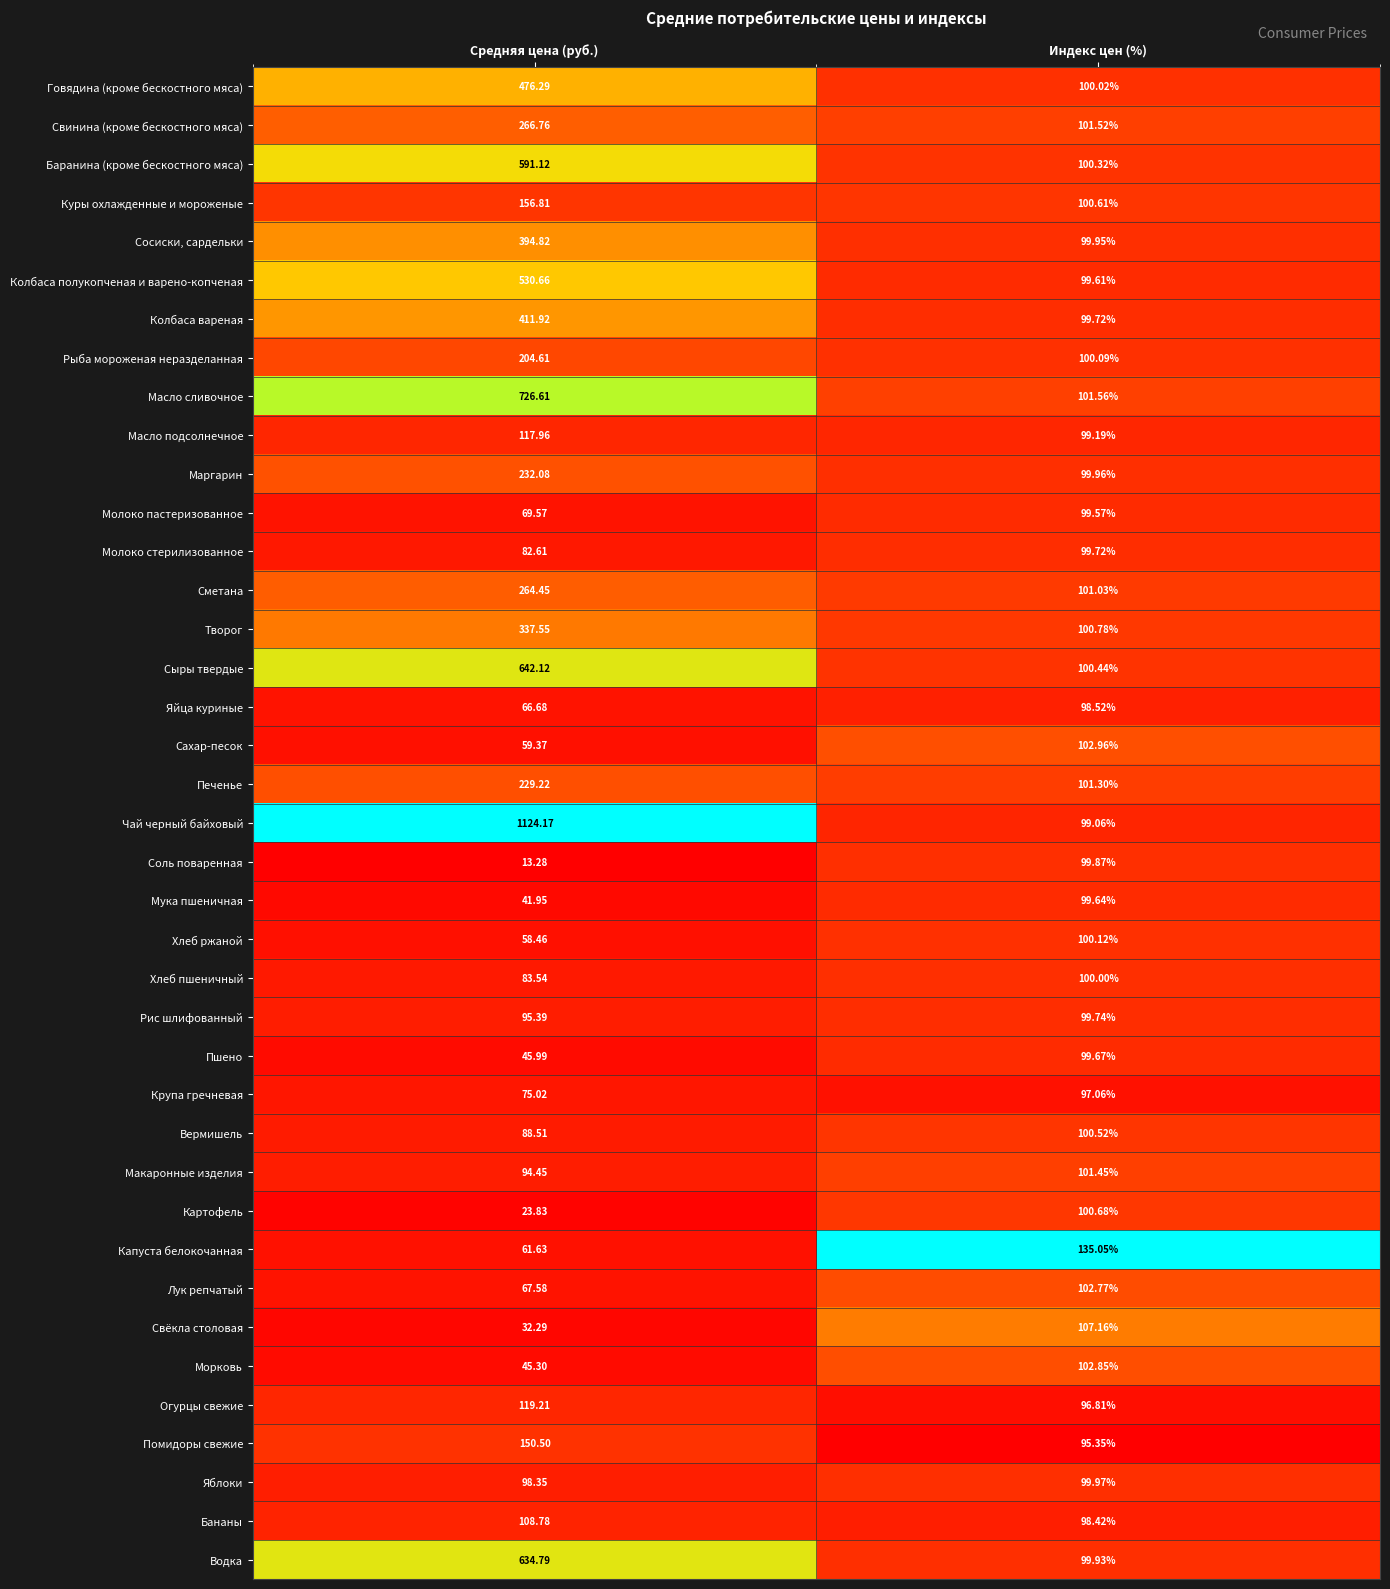

Which series has the widest spread of values?

Чай черный байховый